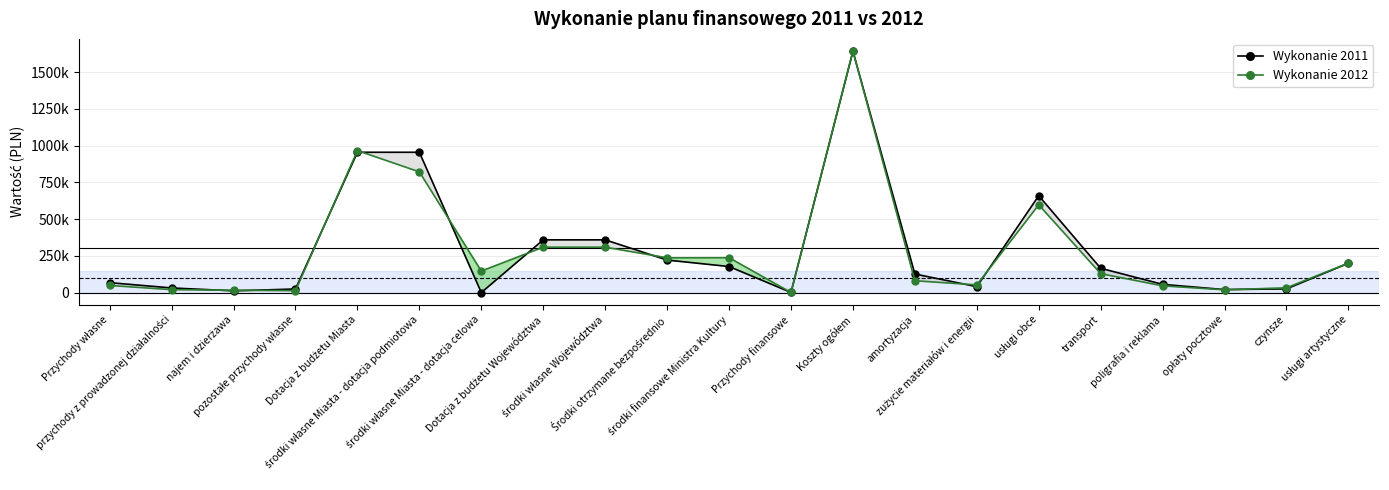

What is the difference between the maximum and second lowest values in the Wykonanie 2012 series?

1631654